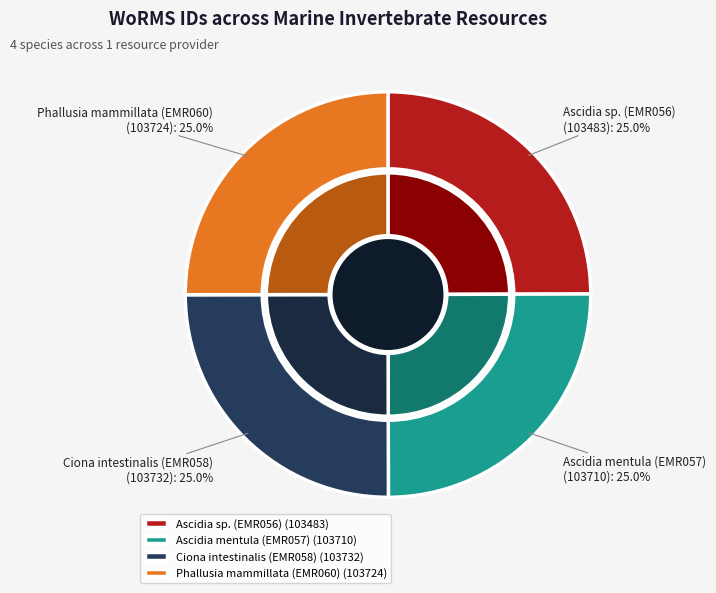

How many segments does this pie chart have?

4